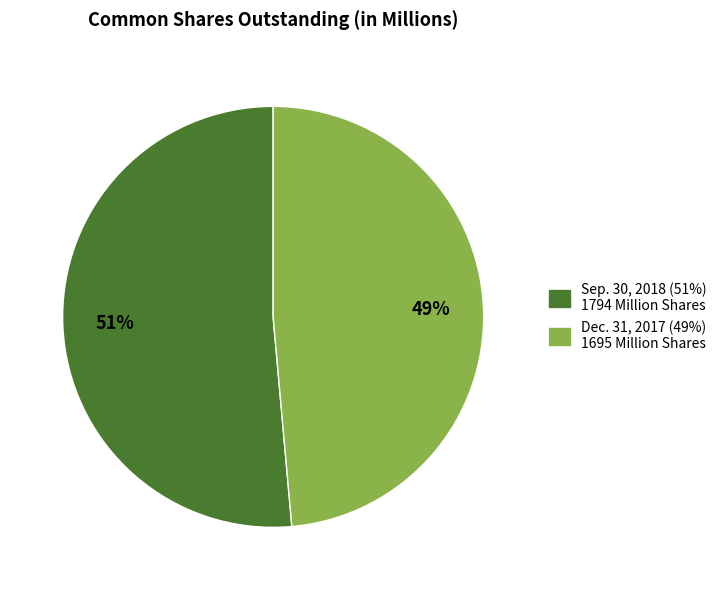

Do Sep. 30, 2018 and Dec. 31, 2017 together represent more than half of the pie?

Yes